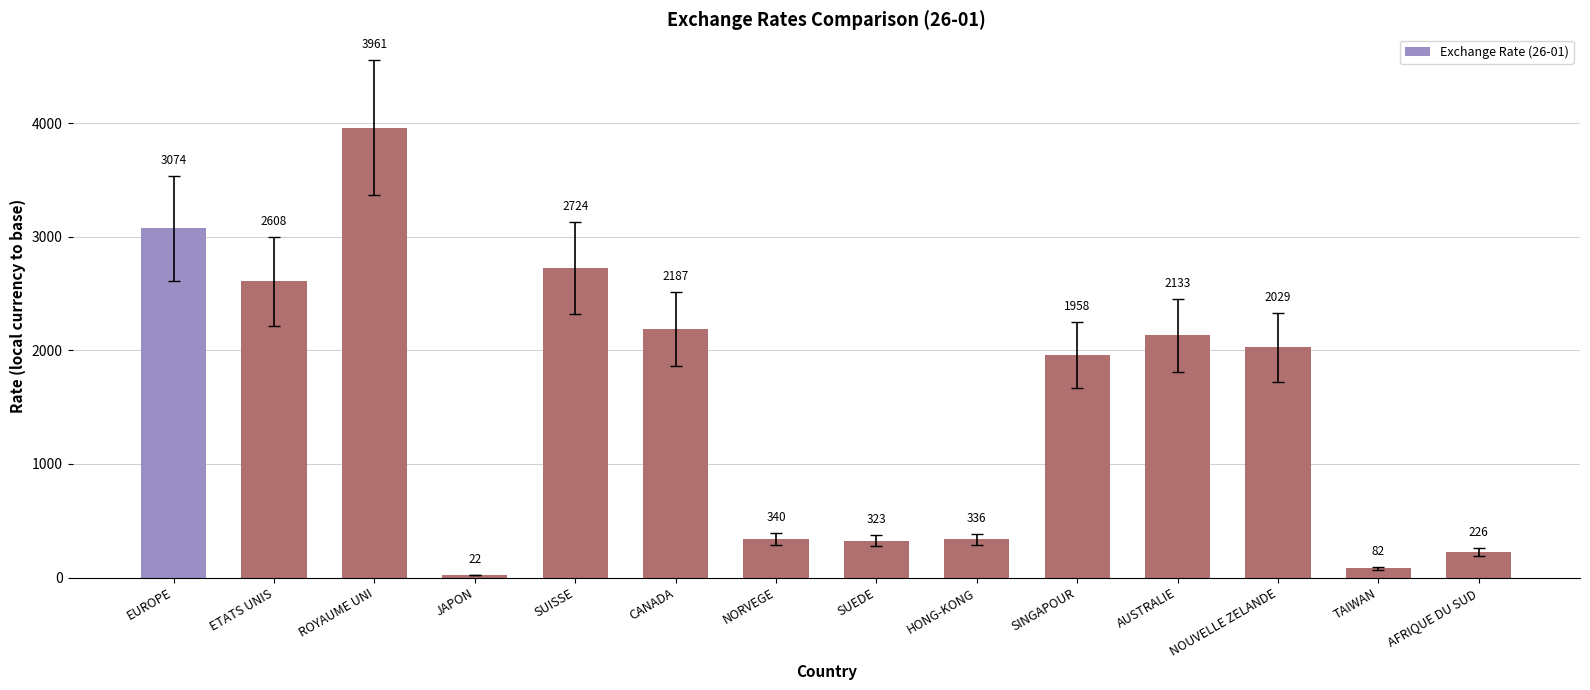

Rank the categories by value from highest to lowest.

ROYAUME UNI, EUROPE, SUISSE, ETATS UNIS, CANADA, AUSTRALIE, NOUVELLE ZELANDE, SINGAPOUR, NORVEGE, HONG-KONG, SUEDE, AFRIQUE DU SUD, TAIWAN, JAPON